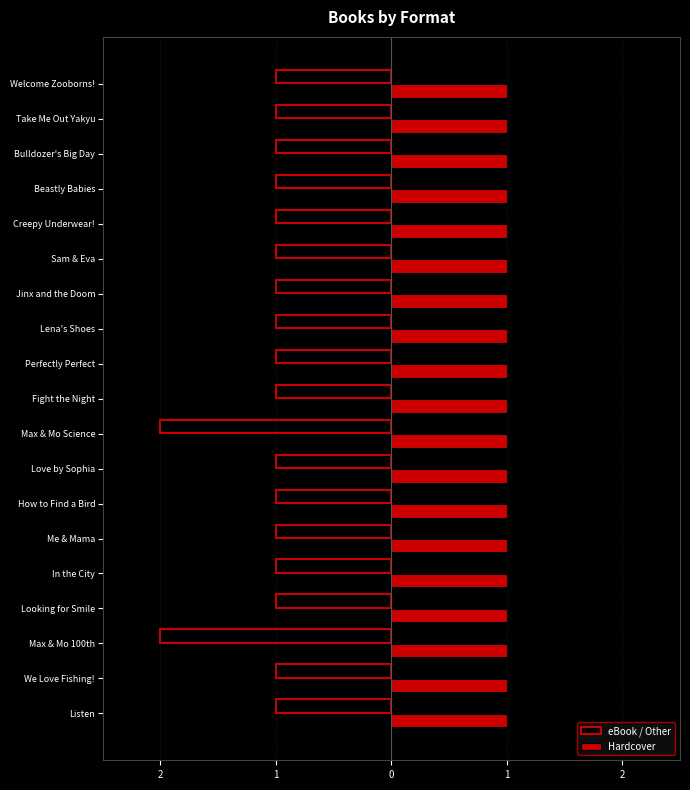

What are all the series names shown in the legend?

eBook / Other, Hardcover